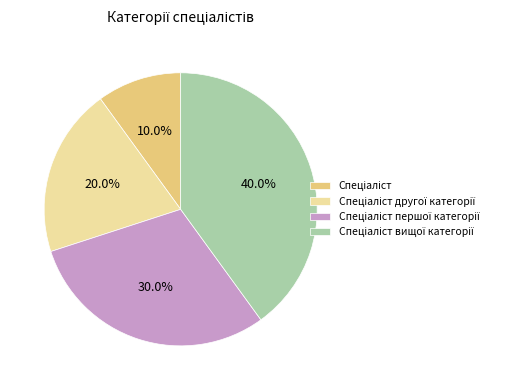

To the nearest percent, what is the average slice percentage?

25%